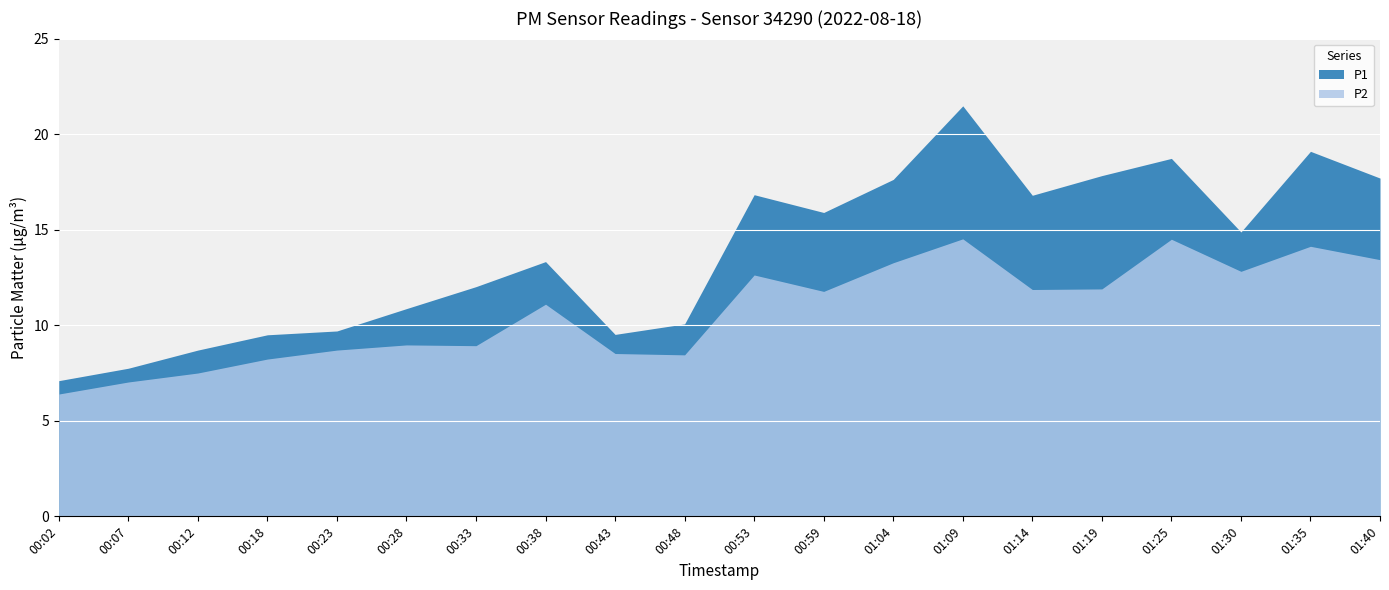

How many values in the P2 series exceed 11?

11